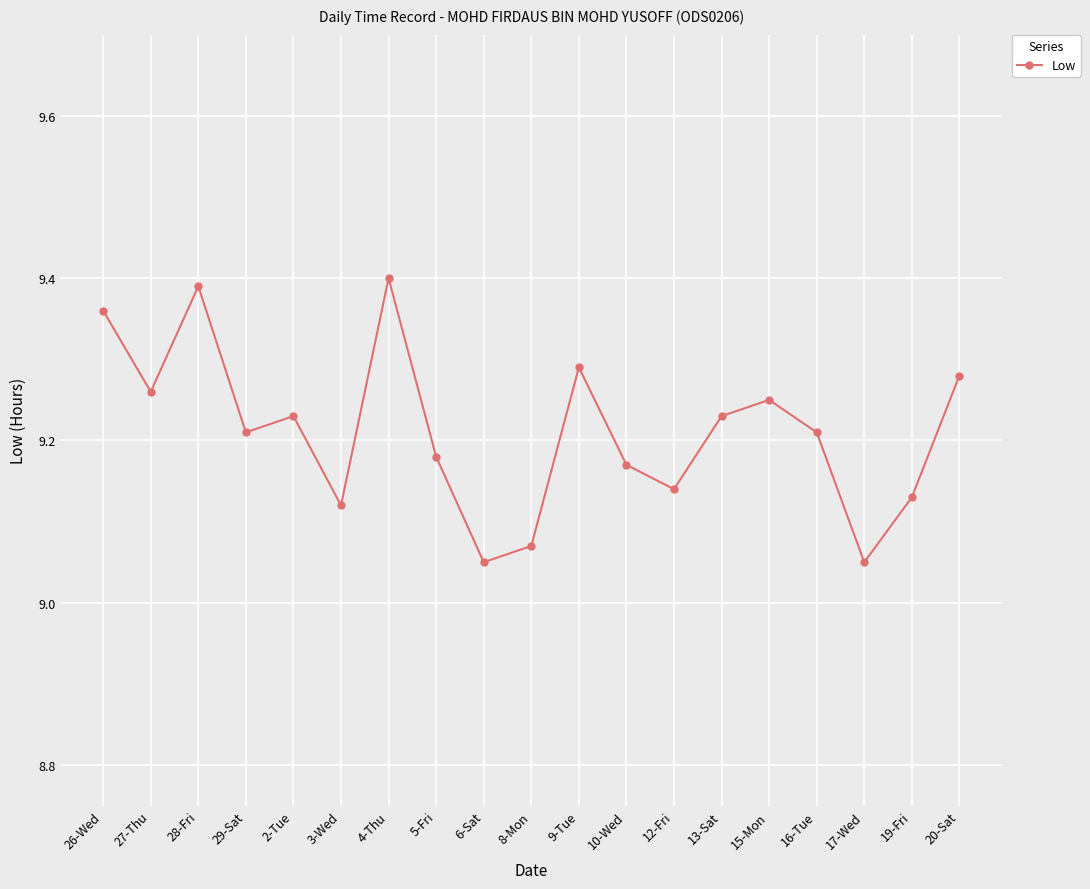

True or false: the data has more than 1 interior local peaks.

True